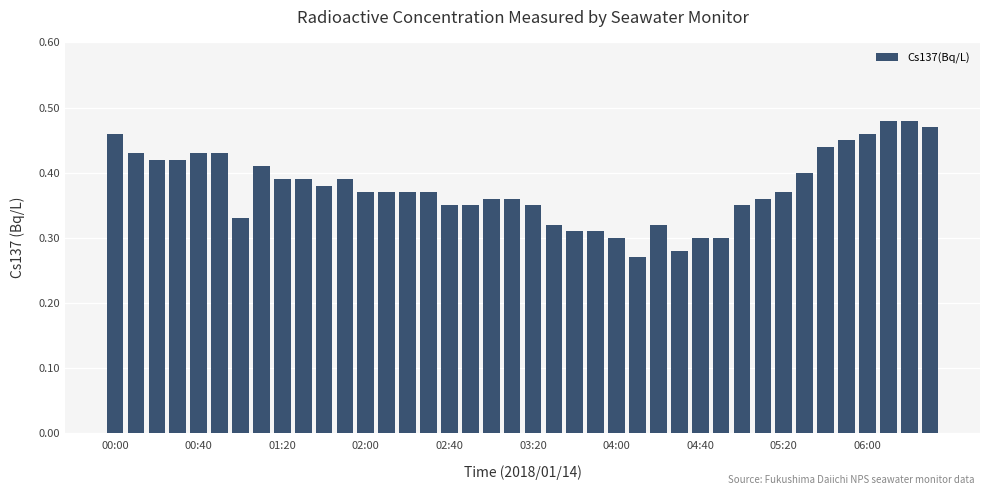

What is the sum of all values?

15.1